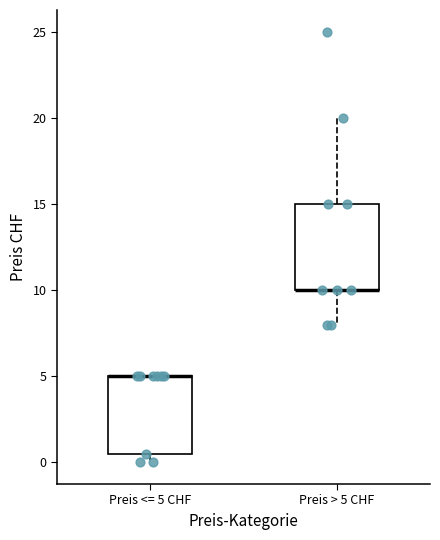

Reading left to right, transcribe this box plot: for each box, give where its median line is, the range the box spans, and where its two whiskers end, as read against the y-axis. The values are not printed on the chart, so give them approximately, as read against the axis.

Preis <= 5 CHF: median 5.0 (drawn on the box's upper edge), box 0.5 to 5.0, whiskers 0.0 to 5.0
Preis > 5 CHF: median 10.0 (drawn on the box's lower edge), box 10.0 to 15.0, whiskers 8.0 to 20.0